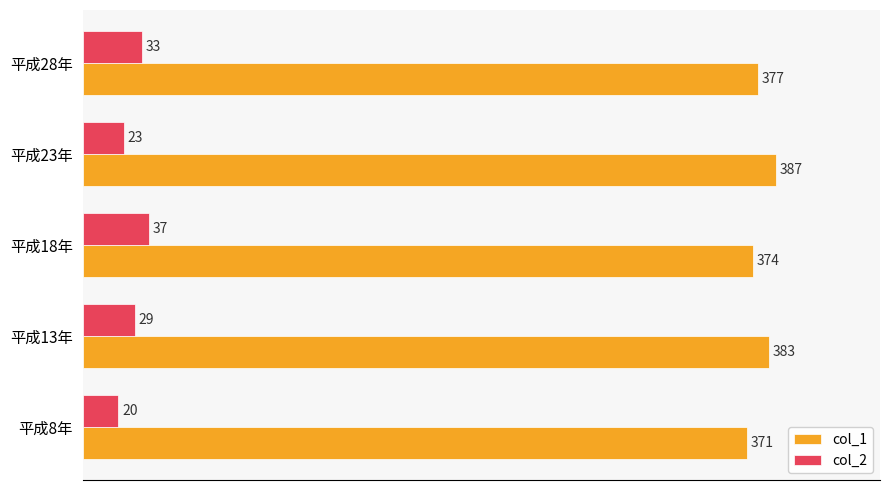

Rank the categories by col_1 value from lowest to highest.

平成8年, 平成18年, 平成28年, 平成13年, 平成23年